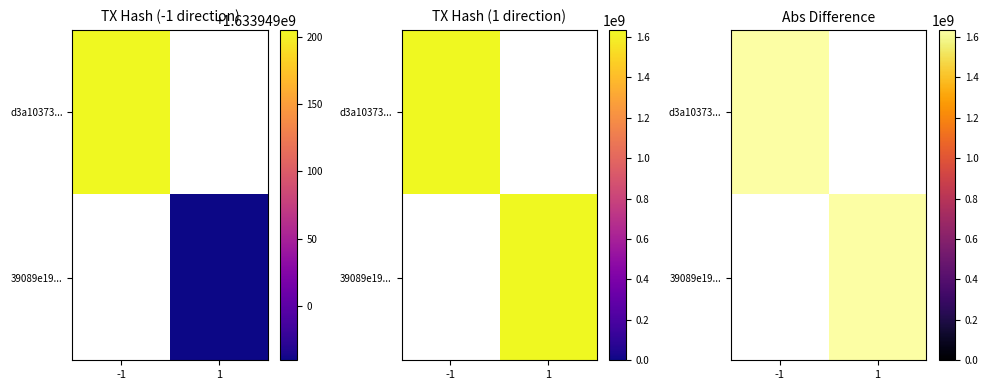

Where is tx1_row nearest to the value 816974602?

1